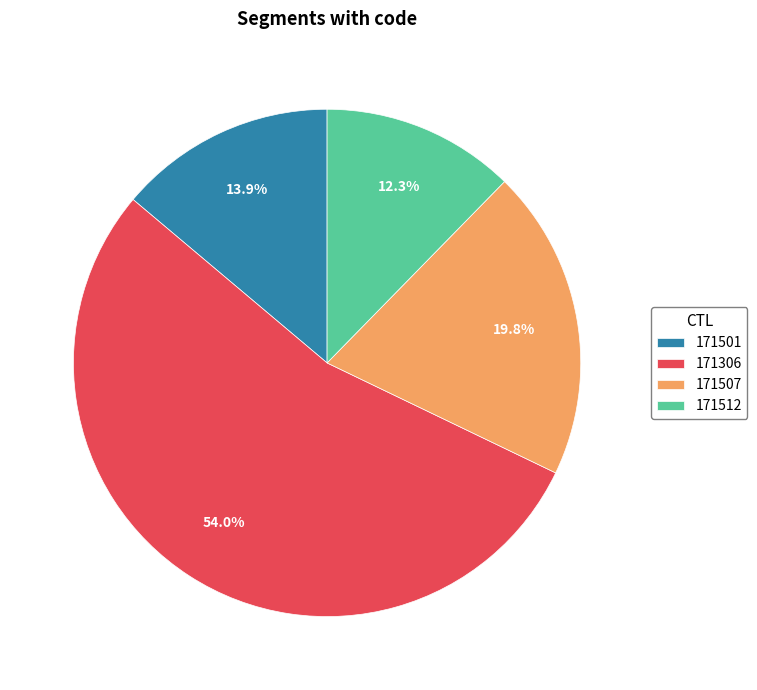

To the nearest percent, what is the combined percentage of 171512 and 171507?

32%